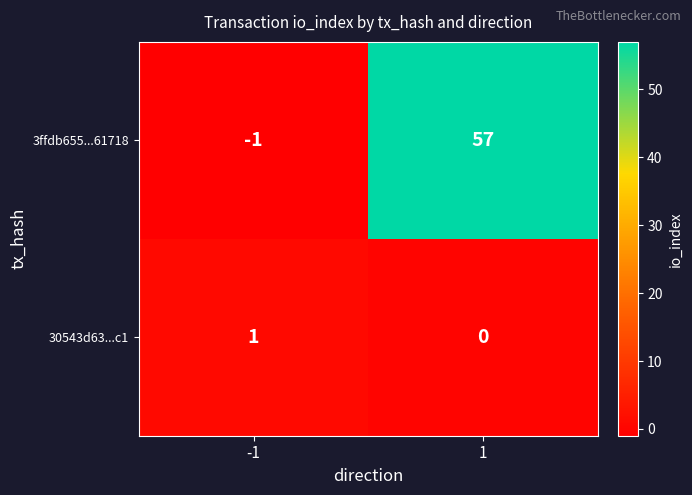

How many values in 30543d63...c1 are above zero?

1